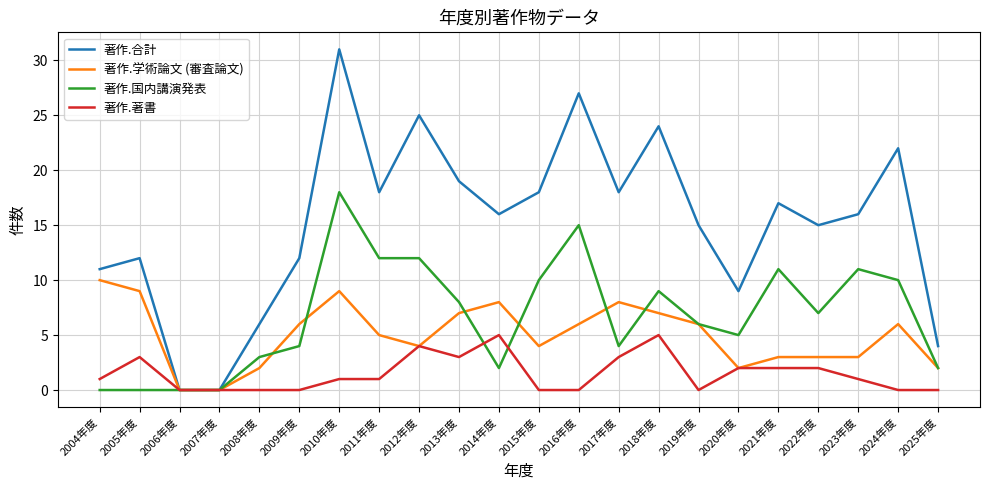

What is the highest value of the 著作.著書 series?

5